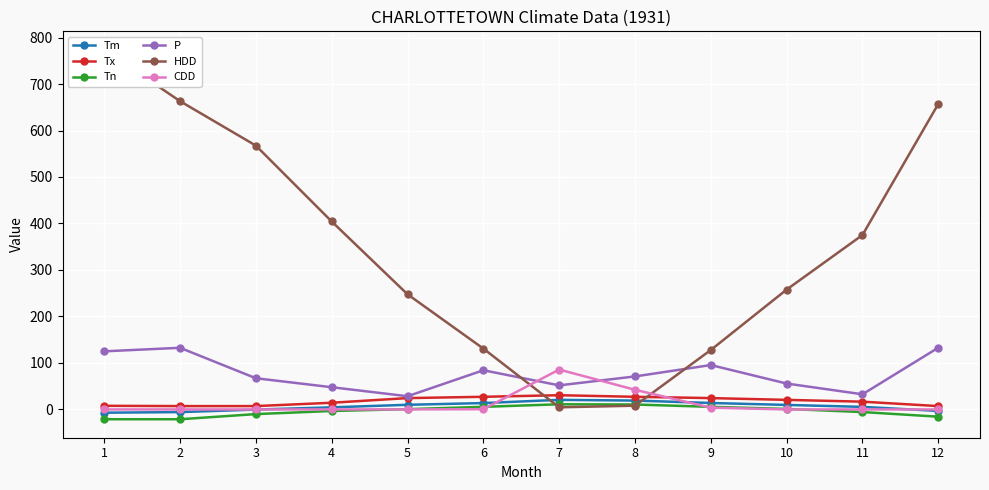

Rank the series at 11 from lowest to highest value.

Tn, CDD, Tm, Tx, P, HDD